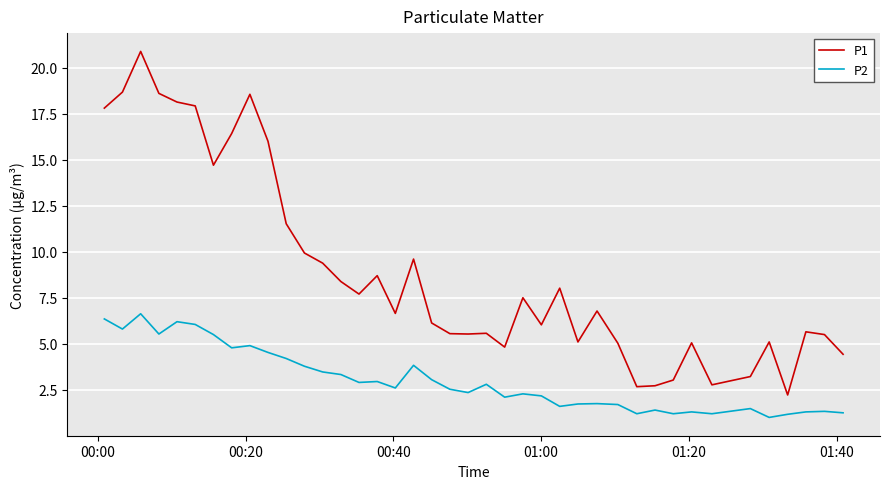

Which series has the widest spread of values?

P1